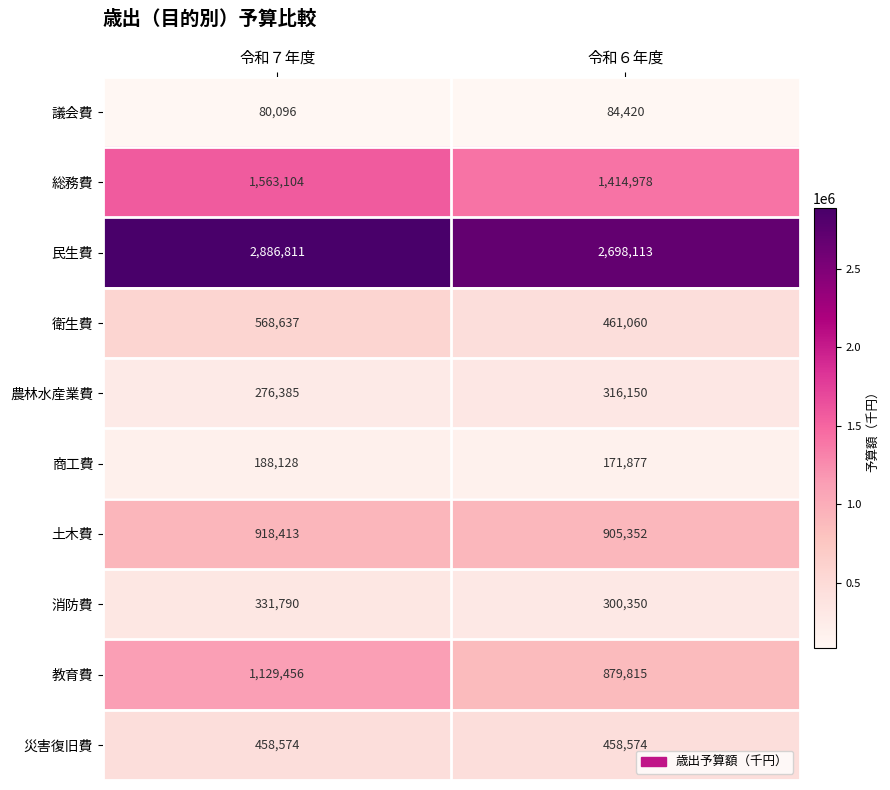

Reading right to left, transcribe all the data shown in this chart.

議会費: 84420	80096
総務費: 1414978	1563104
民生費: 2698113	2886811
衛生費: 461060	568637
農林水産業費: 316150	276385
商工費: 171877	188128
土木費: 905352	918413
消防費: 300350	331790
教育費: 879815	1129456
災害復旧費: 458574	458574